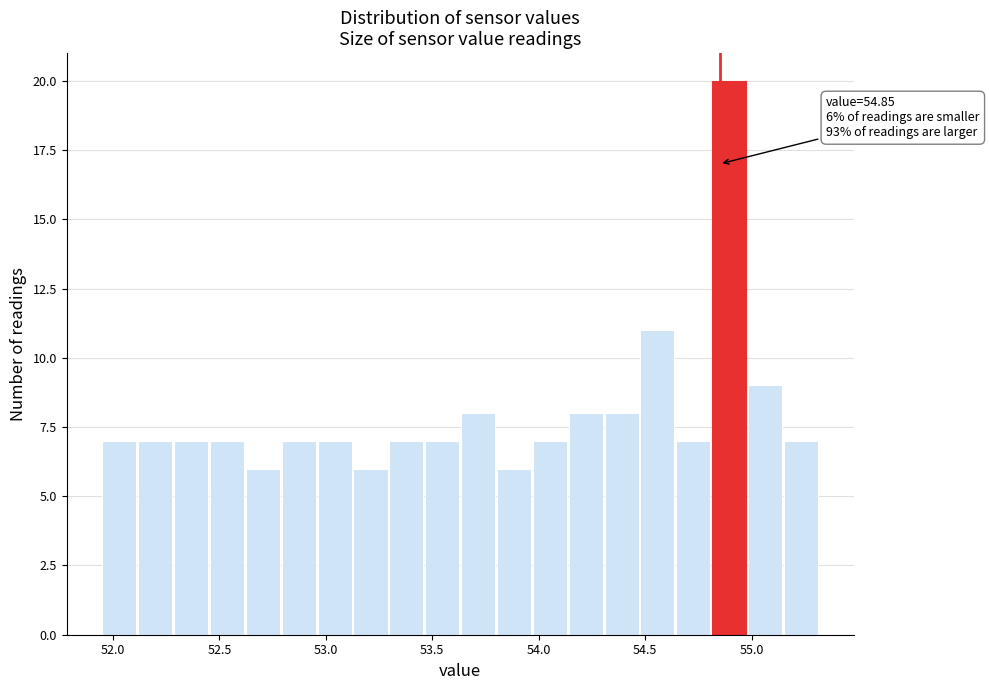

Read against the x-axis, roughly where is the centre of the tallest bar?

54.90